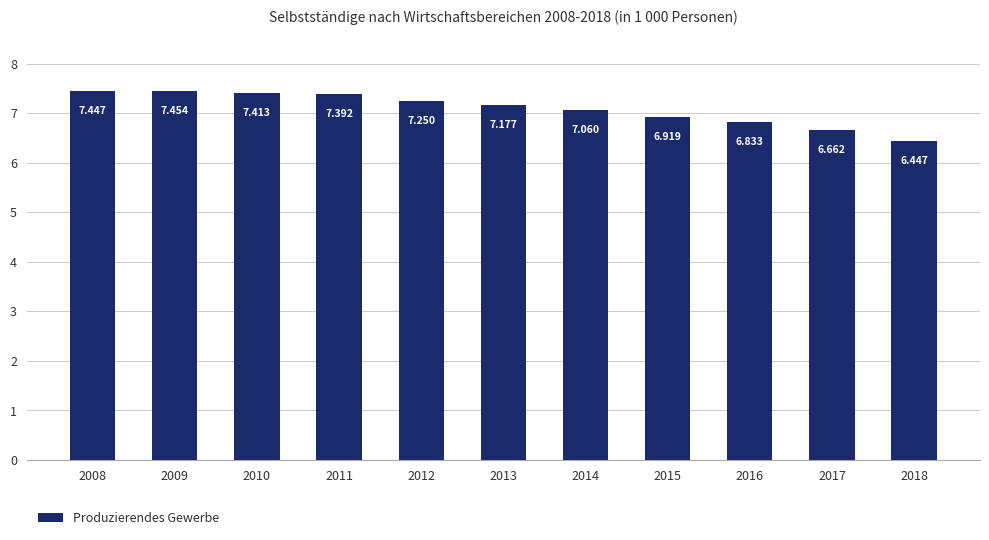

Is it true that the value at 2015 is 6.9?

True